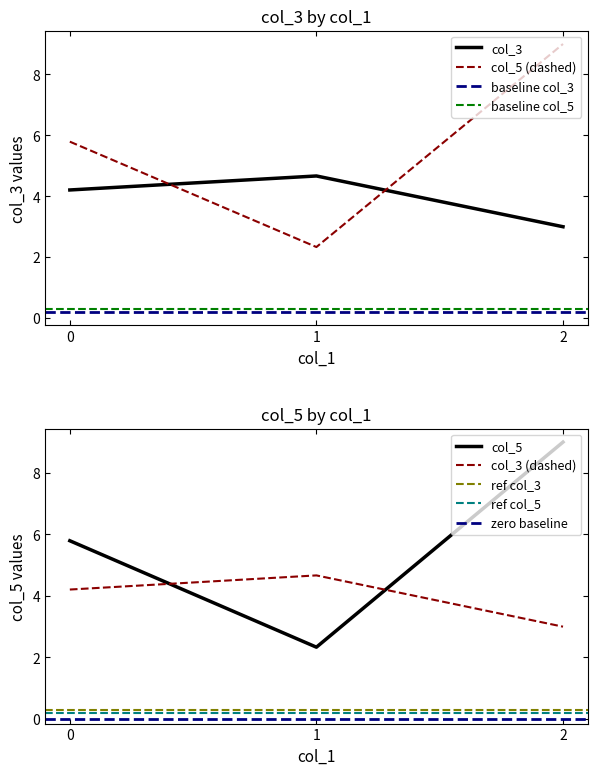

The col_3 series shows 4.7 at 1. True or false?

True